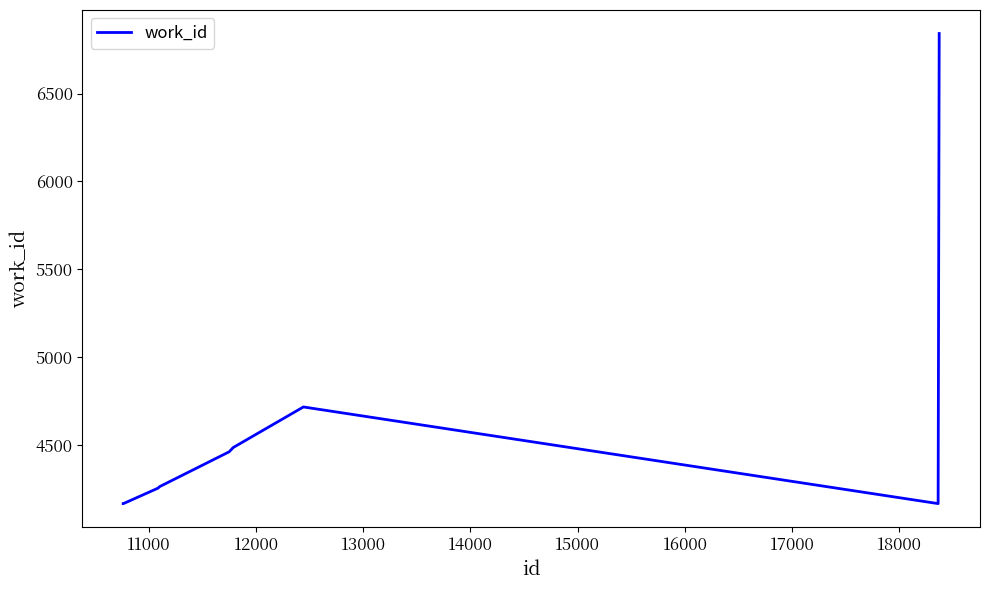

What is the difference between the maximum and minimum values?

2675